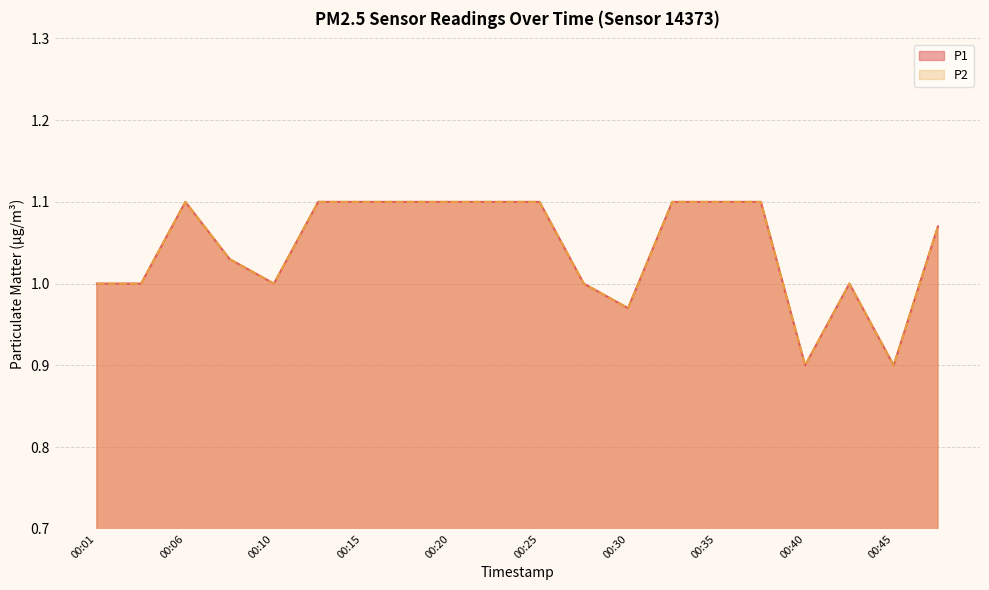

Reading right to left, transcribe all the data shown in this chart.

P1: 00:47=1.1	00:45=0.9	00:42=1.0	00:40=0.9	00:37=1.1	00:35=1.1	00:32=1.1	00:30=1.0	00:28=1.0	00:25=1.1	00:23=1.1	00:20=1.1	00:18=1.1	00:15=1.1	00:13=1.1	00:10=1.0	00:08=1.0	00:06=1.1	00:03=1.0	00:01=1.0
P2: 00:47=1.1	00:45=0.9	00:42=1.0	00:40=0.9	00:37=1.1	00:35=1.1	00:32=1.1	00:30=1.0	00:28=1.0	00:25=1.1	00:23=1.1	00:20=1.1	00:18=1.1	00:15=1.1	00:13=1.1	00:10=1.0	00:08=1.0	00:06=1.1	00:03=1.0	00:01=1.0